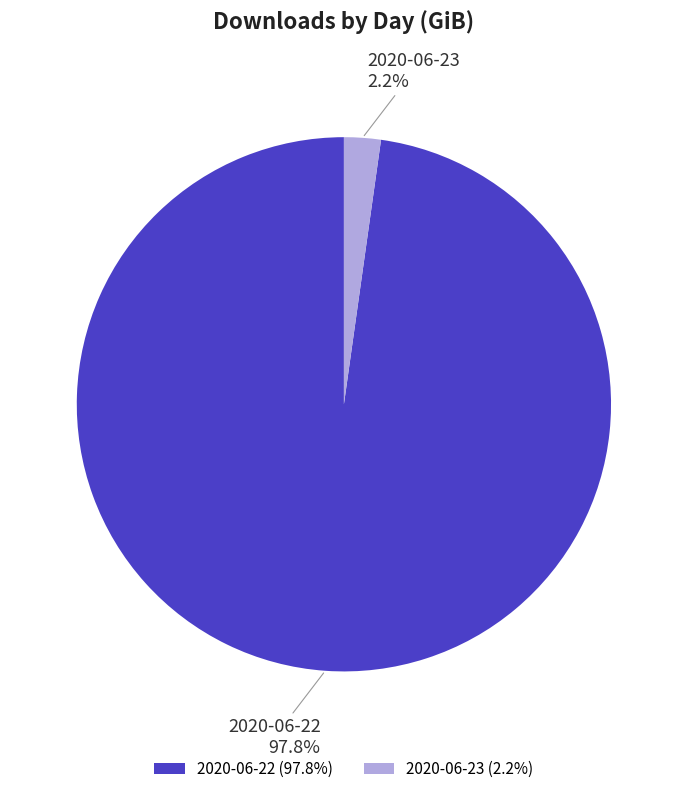

What percentage is the 2020-06-23 slice, to the nearest percent?

2%